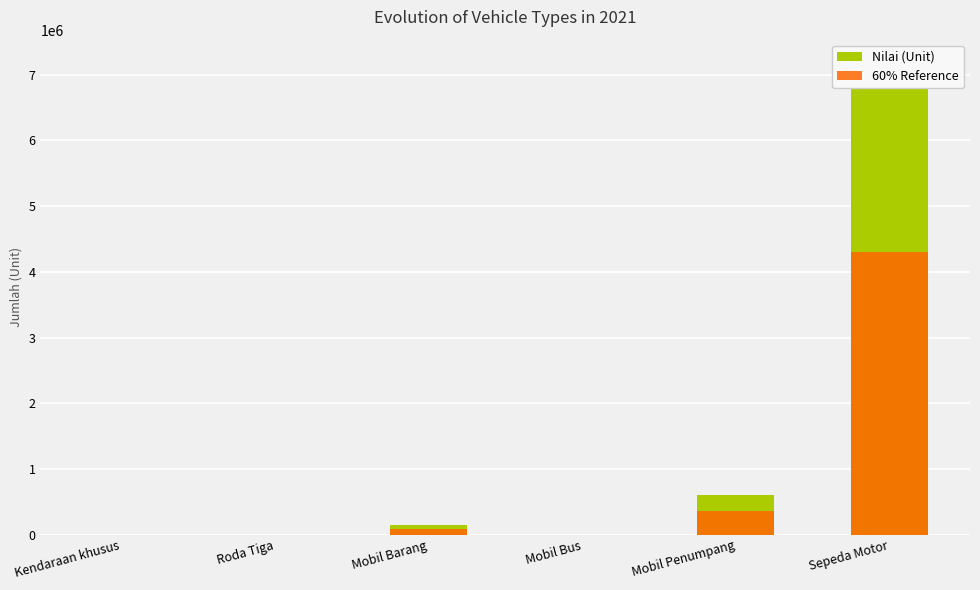

What is the difference between the Nilai (Unit) values at Mobil Bus and Roda Tiga?

1490.0